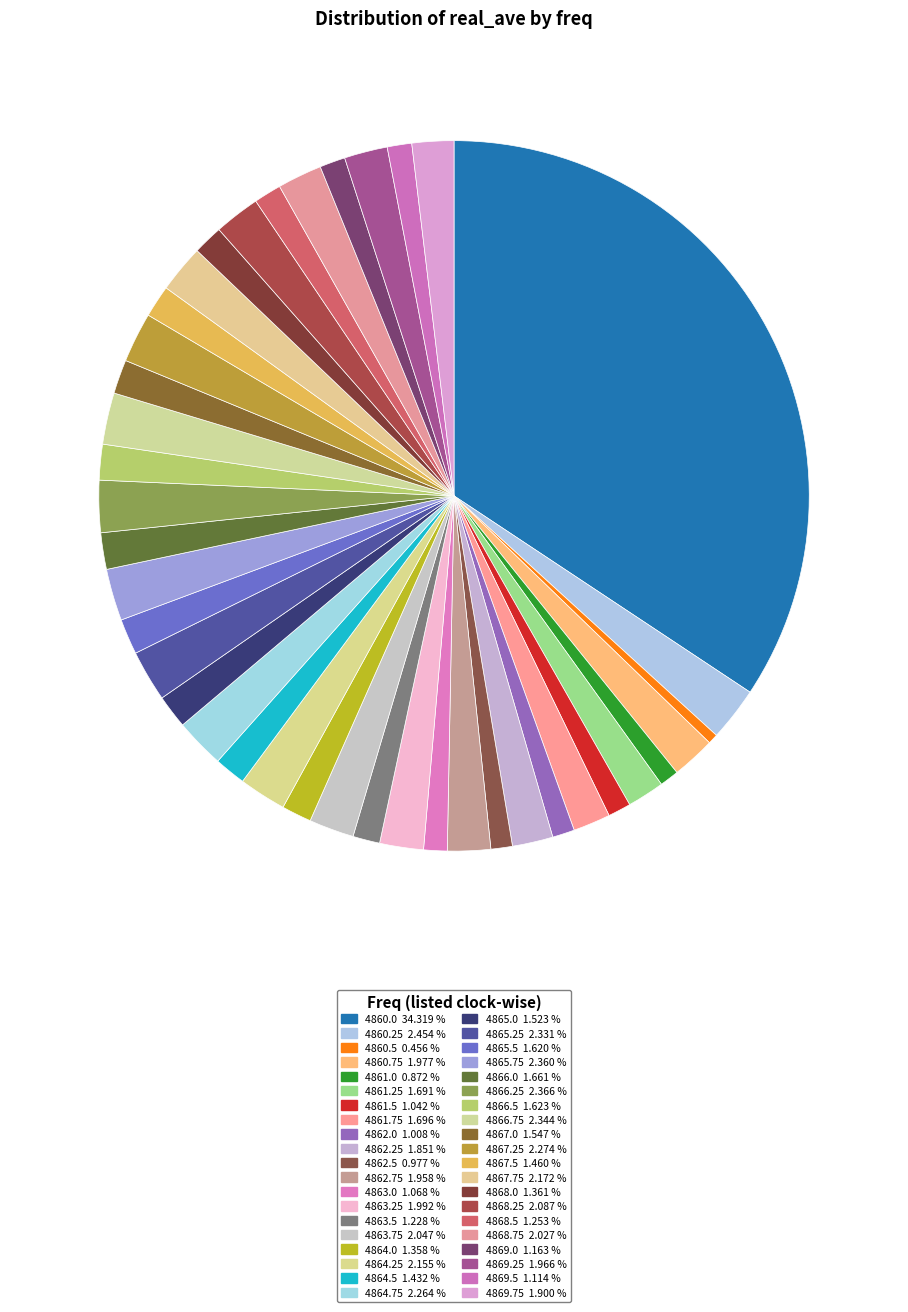

To the nearest percent, what is the average slice percentage?

3%